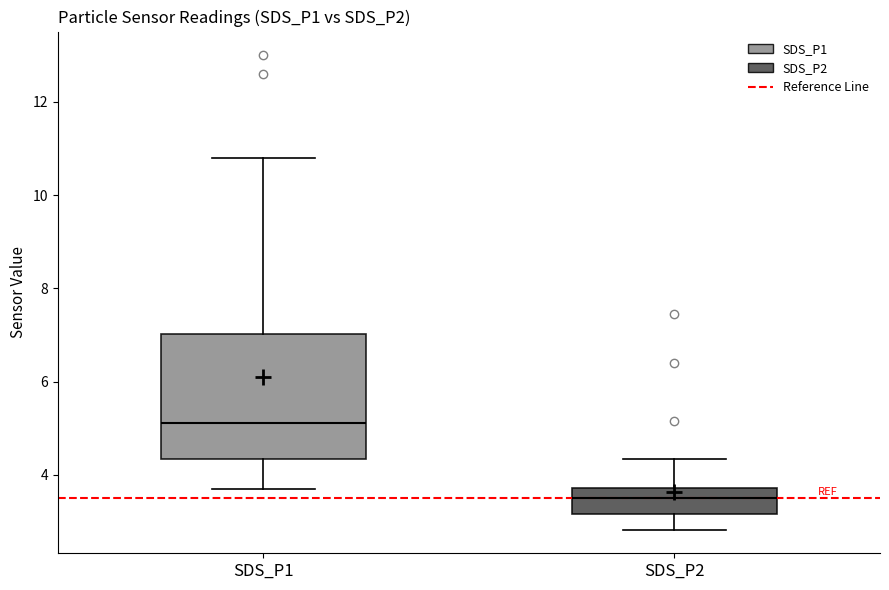

Reading left to right, transcribe this box plot: for each box, give where its median line is, the range the box spans, and where its two whiskers end, as read against the y-axis. The values are not printed on the chart, so give them approximately, as read against the axis.

SDS_P1: median 5.2, box 4.4 to 7.0, whiskers 3.8 to 10.8
SDS_P2: median 3.6, box 3.2 to 3.8, whiskers 2.8 to 4.4